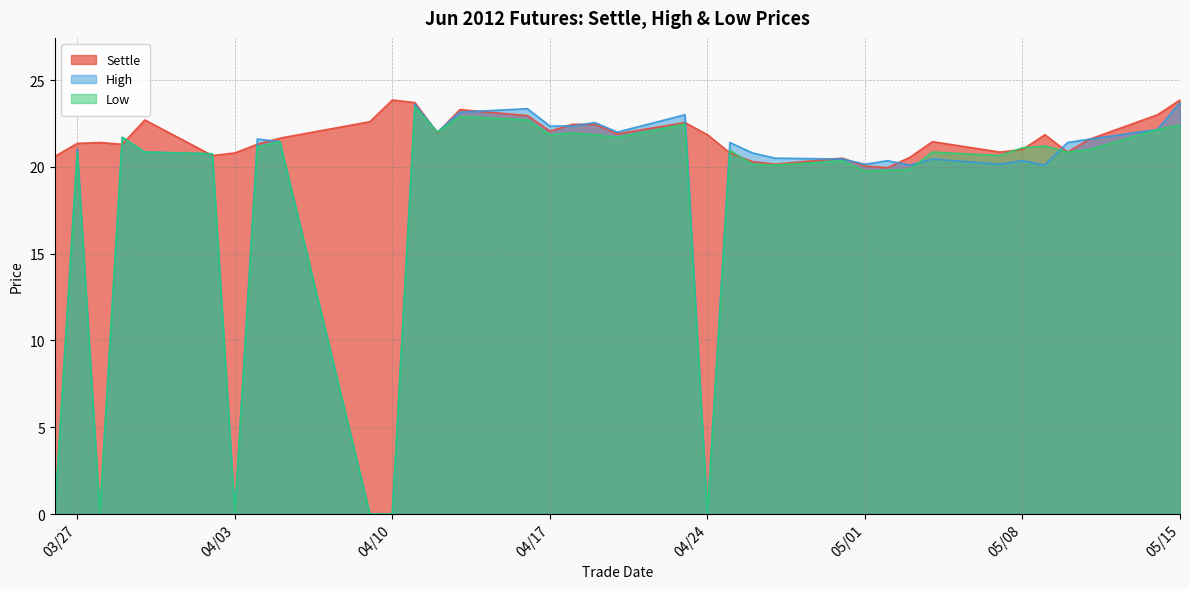

What is the average value of the High series?

17.9